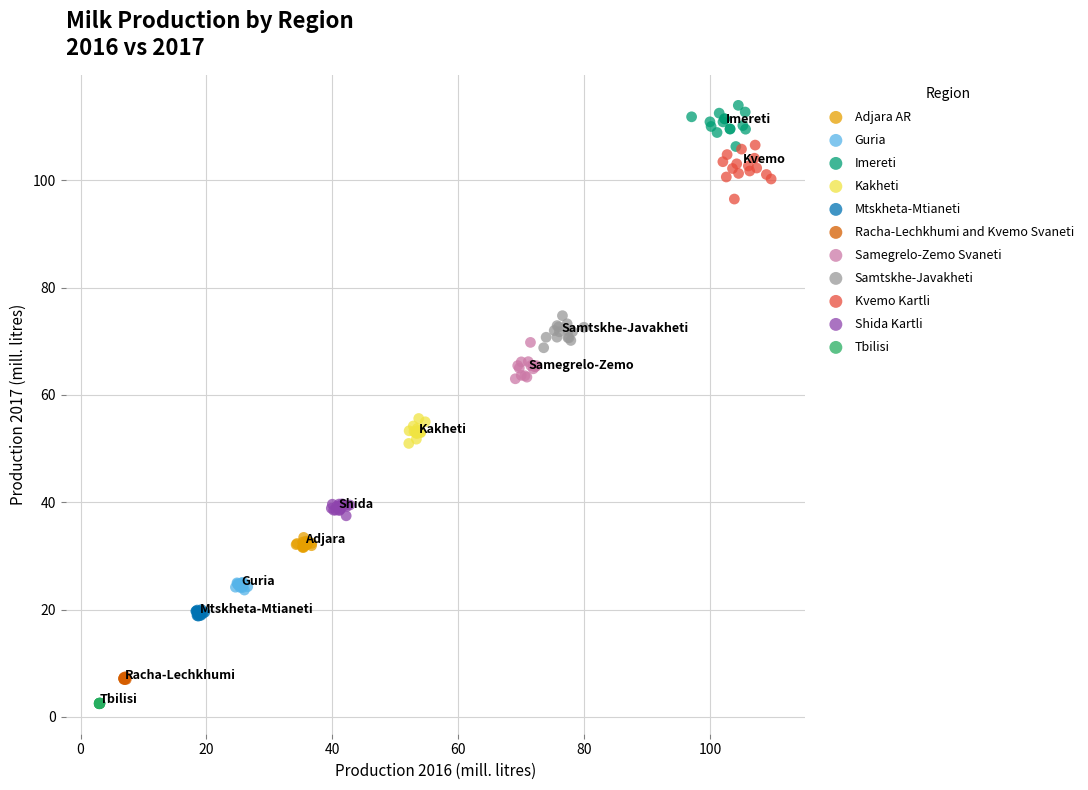

Which series contains the highest Y value?

Imereti